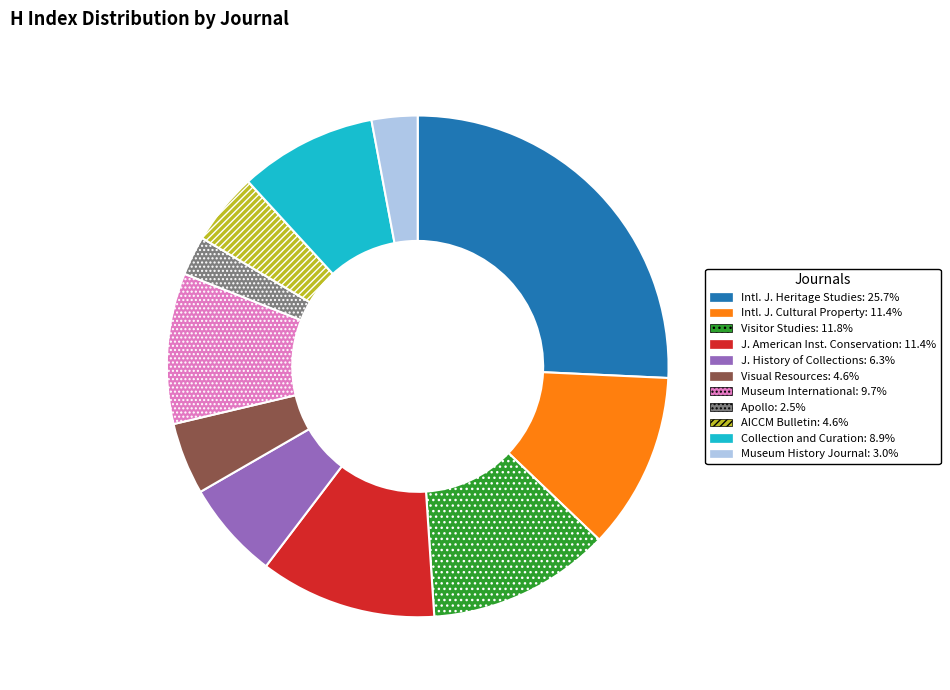

Is there any slice that represents more than half of the pie?

No